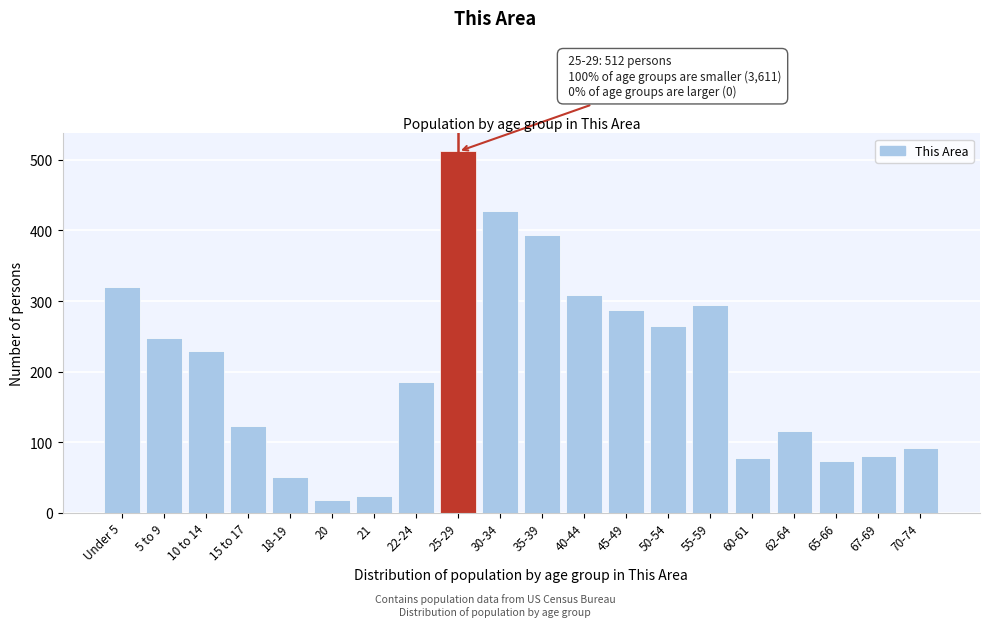

What is the label of the 19th bar from the left?

67-69